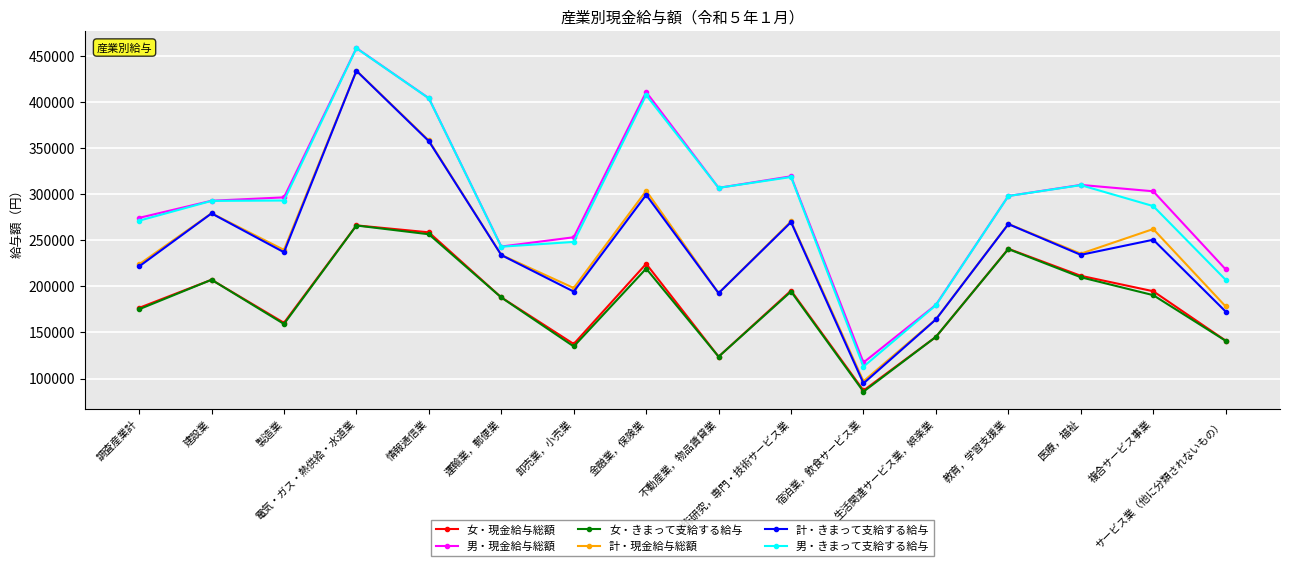

How many interior local peaks does the 女・きまって支給する給与 series have?

5